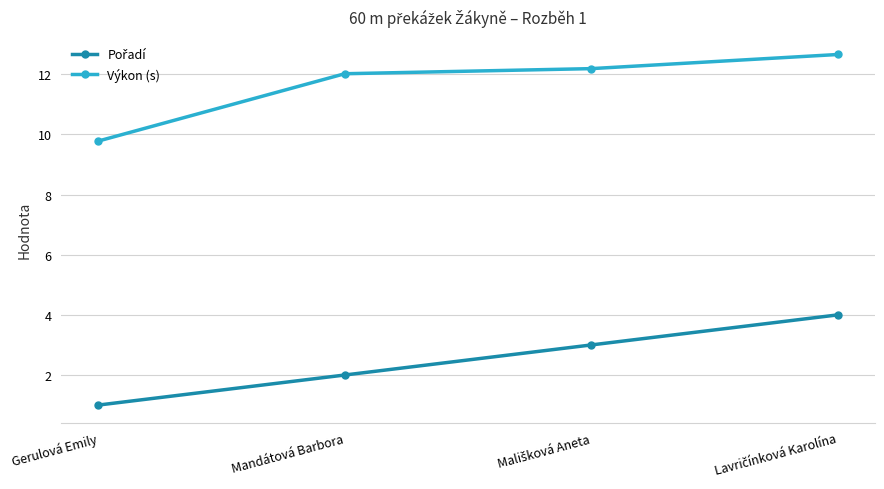

True or false: Výkon (s) has more than 0 interior local peaks.

False